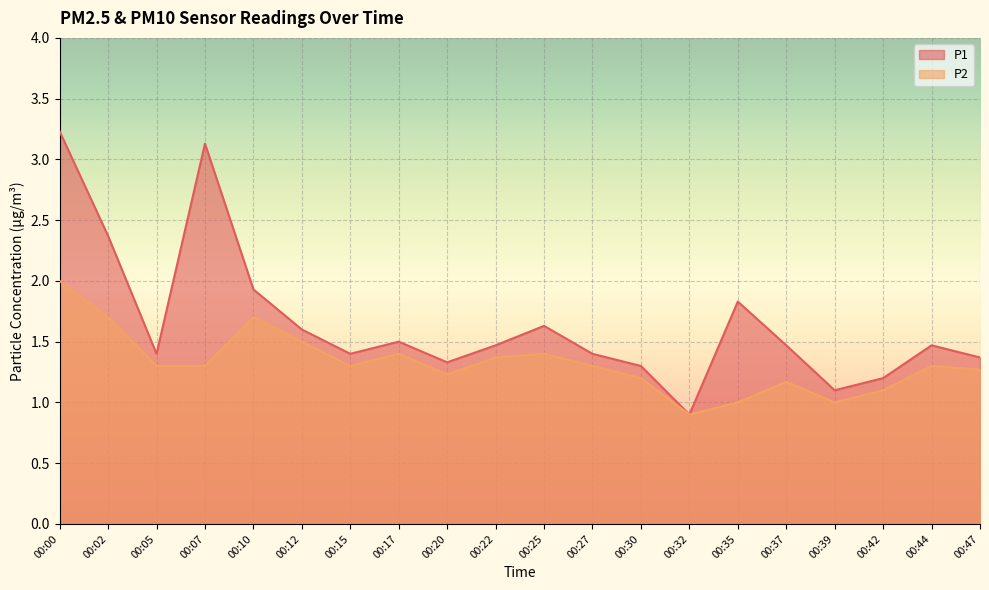

True or false: P2 and P1 cross at least once.

False